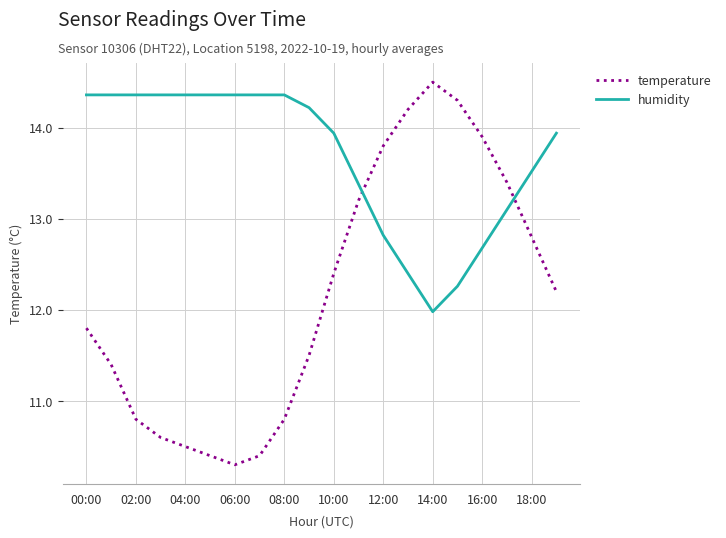

List the series in order of their overall mean, highest first.

humidity, temperature